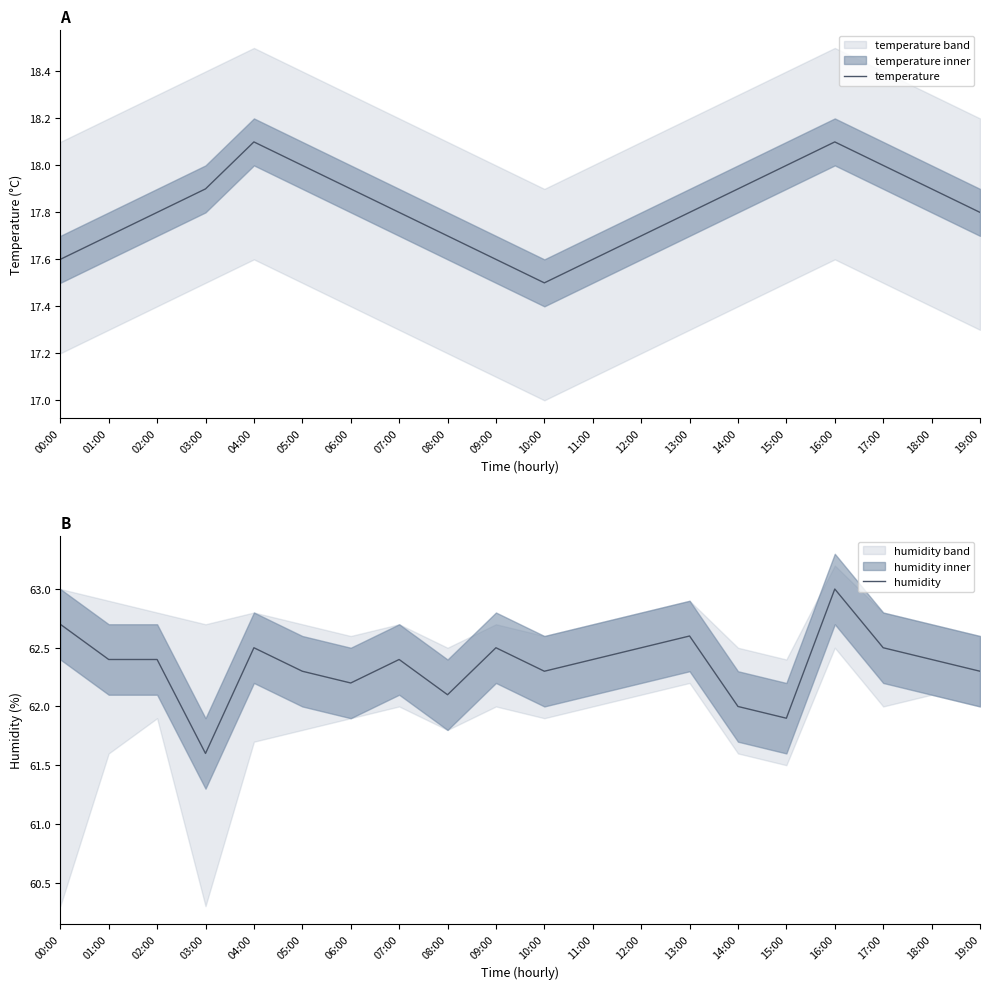

True or false: temperature and humidity cross at least once.

False